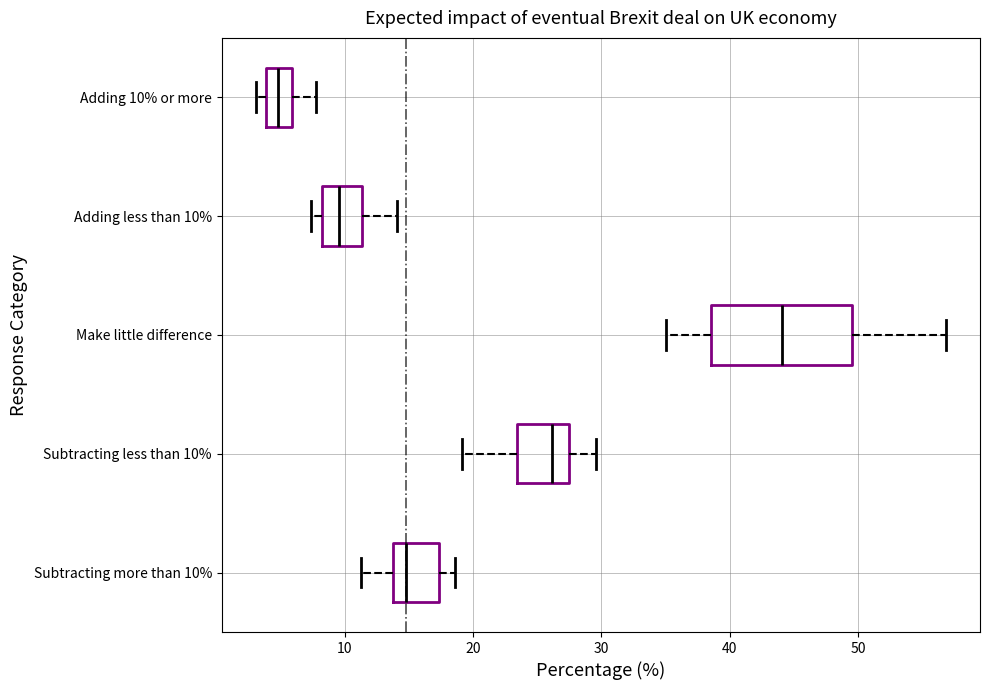

Reading bottom to top, read every box against the x-axis: the position of its median line, the range the box covers, and the ends of its whiskers. The values are not printed on the chart, so give them approximately, as read against the axis.

Subtracting more than 10%: median 15, box 14 to 17, whiskers 11 to 19
Subtracting less than 10%: median 26, box 23 to 27, whiskers 19 to 30
Make little difference: median 44, box 39 to 49, whiskers 35 to 57
Adding less than 10%: median 10, box 8 to 11, whiskers 7 to 14
Adding 10% or more: median 5, box 4 to 6, whiskers 3 to 8